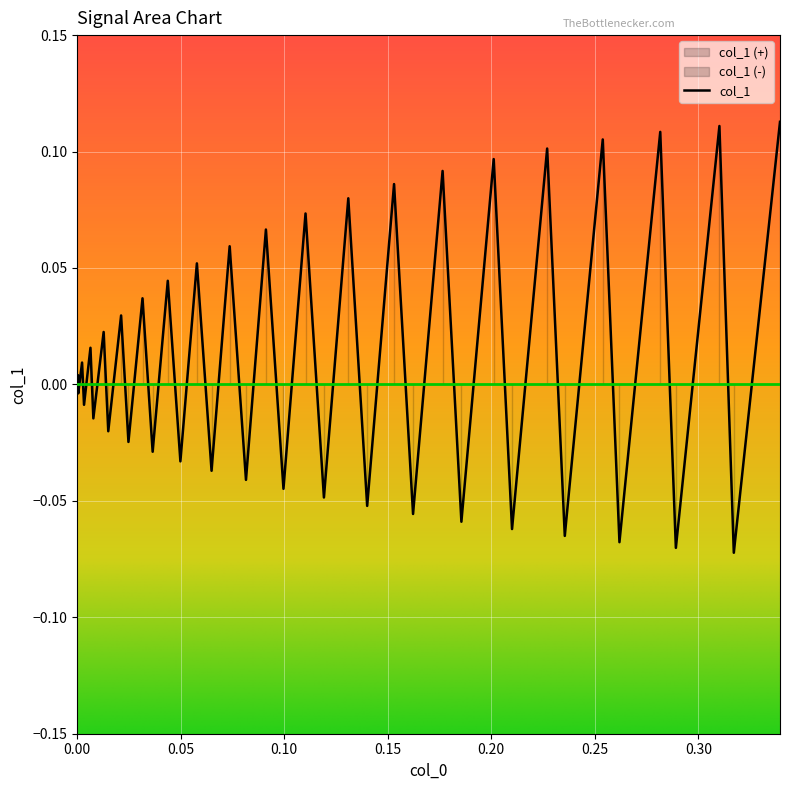

What is the sum of all values?

0.5